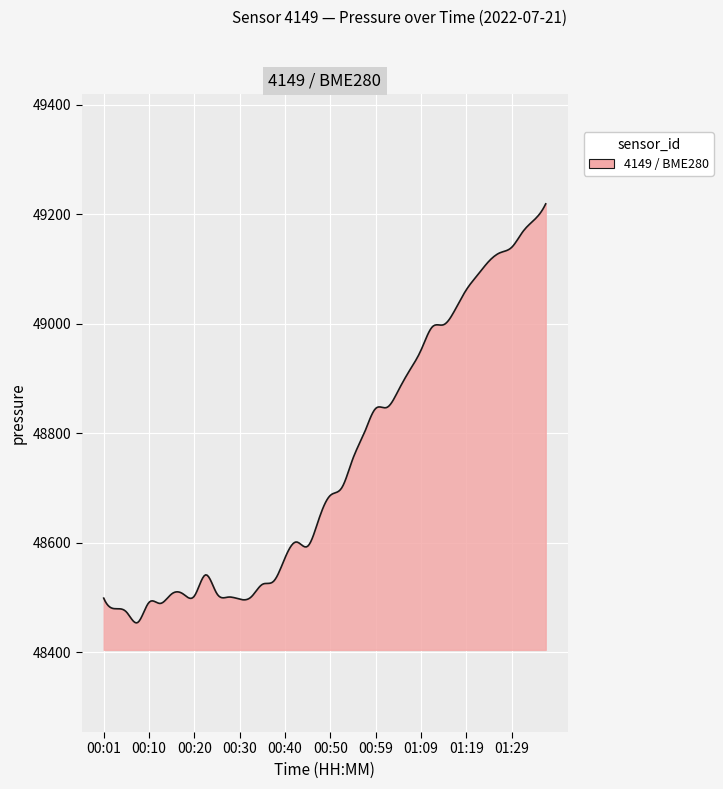

What is the greatest value displayed?

49219.3